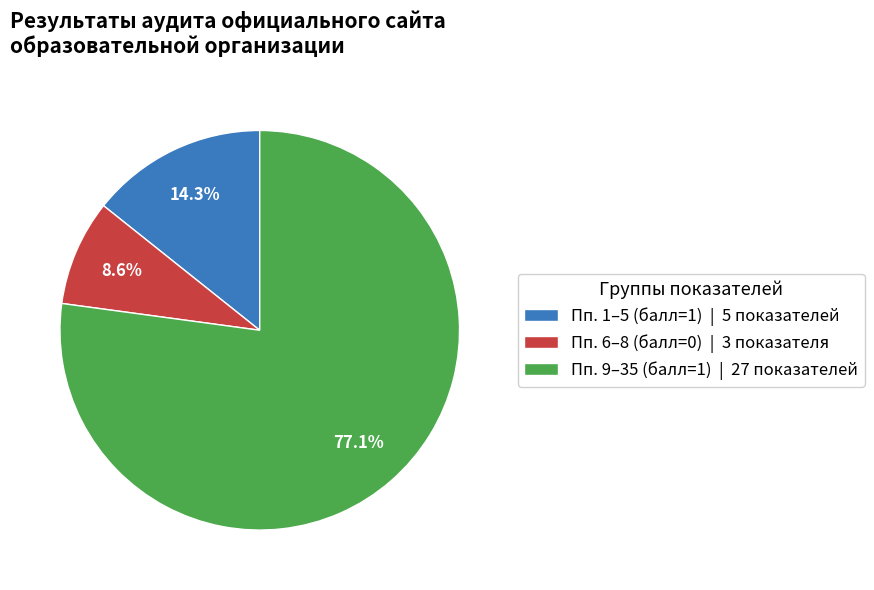

Combined, what portion of the pie is Пп. 6–8 (балл=0) | 3 показателя and Пп. 9–35 (балл=1) | 27 показателей?

85.7%